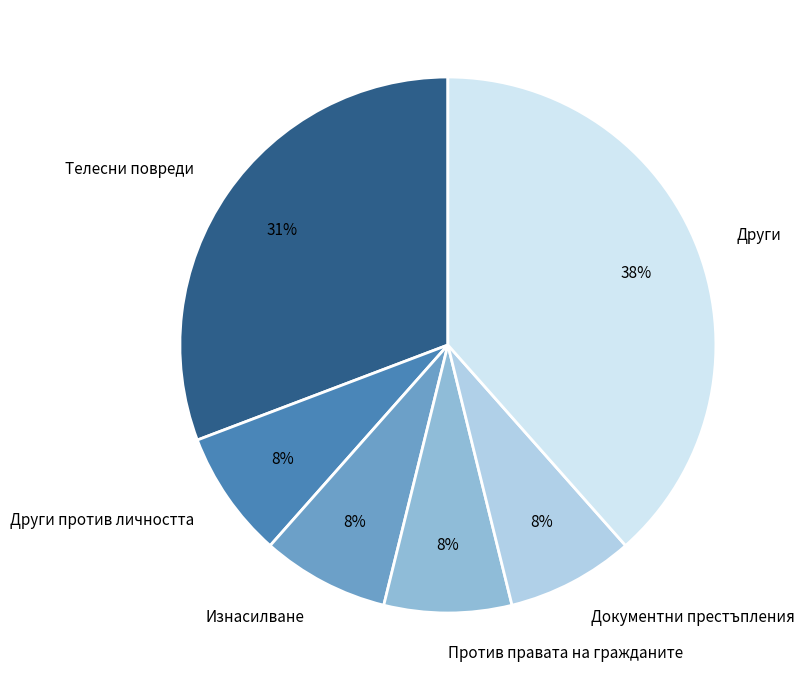

Which has a higher value, Други or Други против личността?

Други